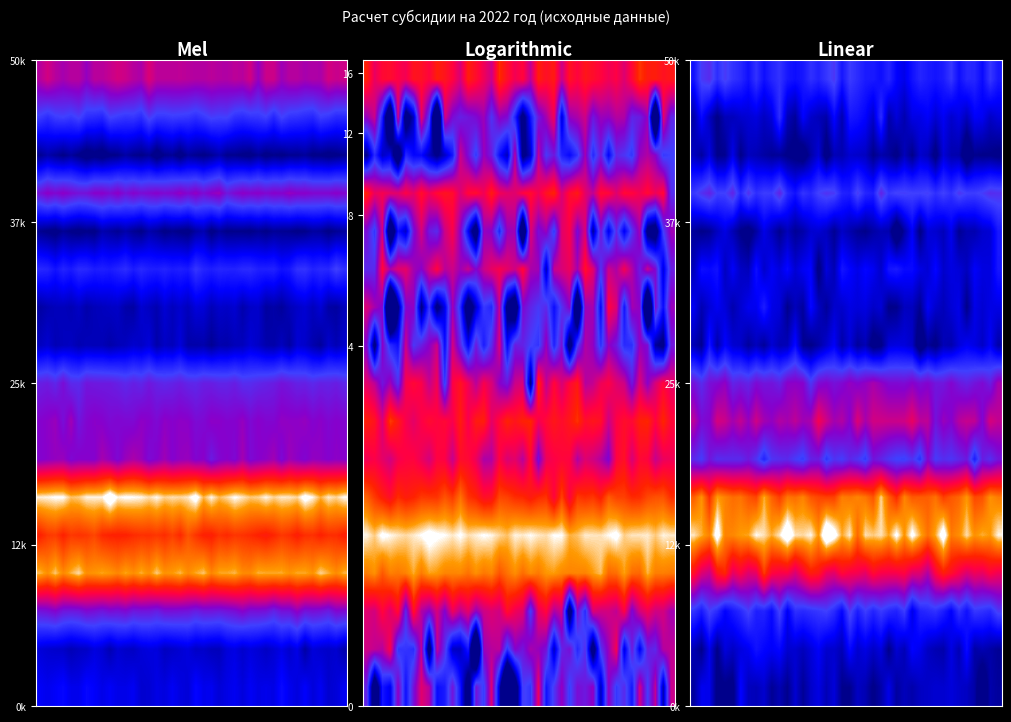

At how many categories does at least one series exceed 636?

14